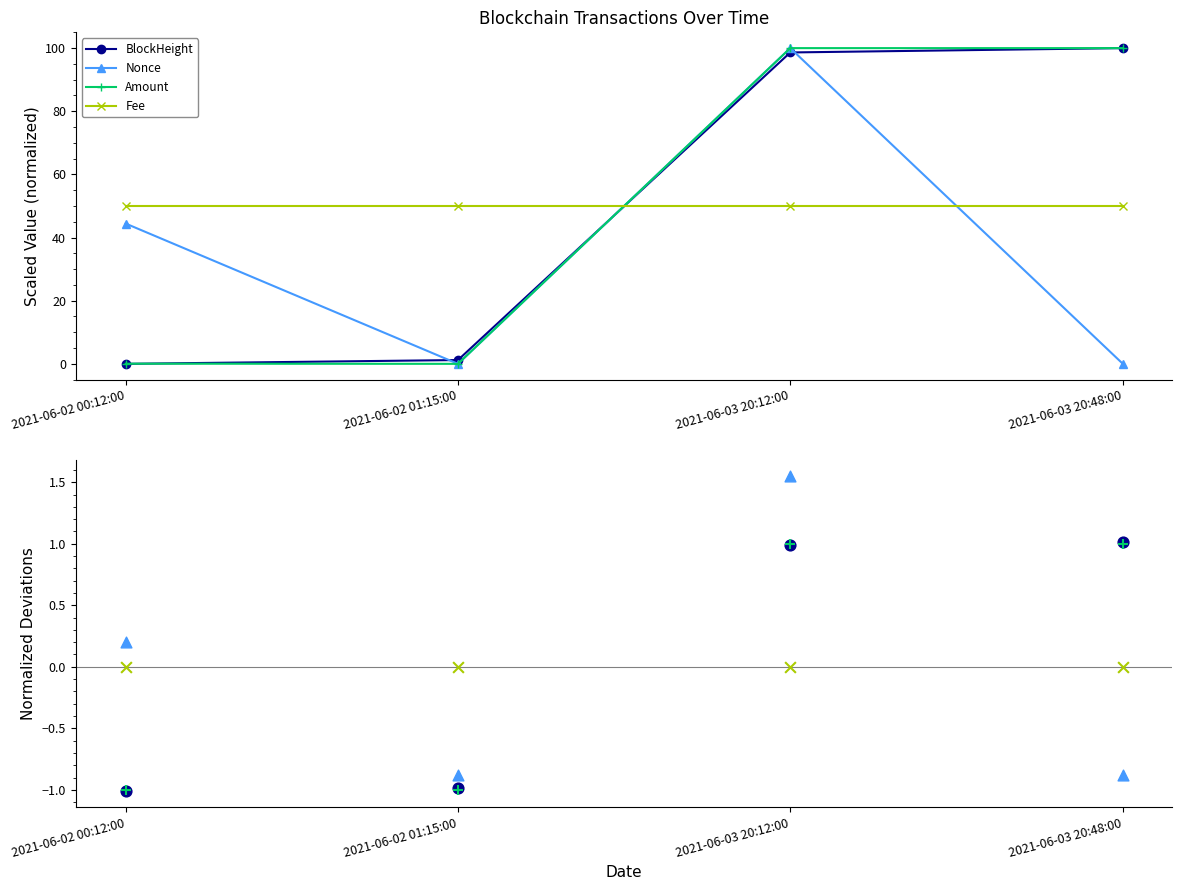

Which series contains the lowest Y value?

BlockHeight